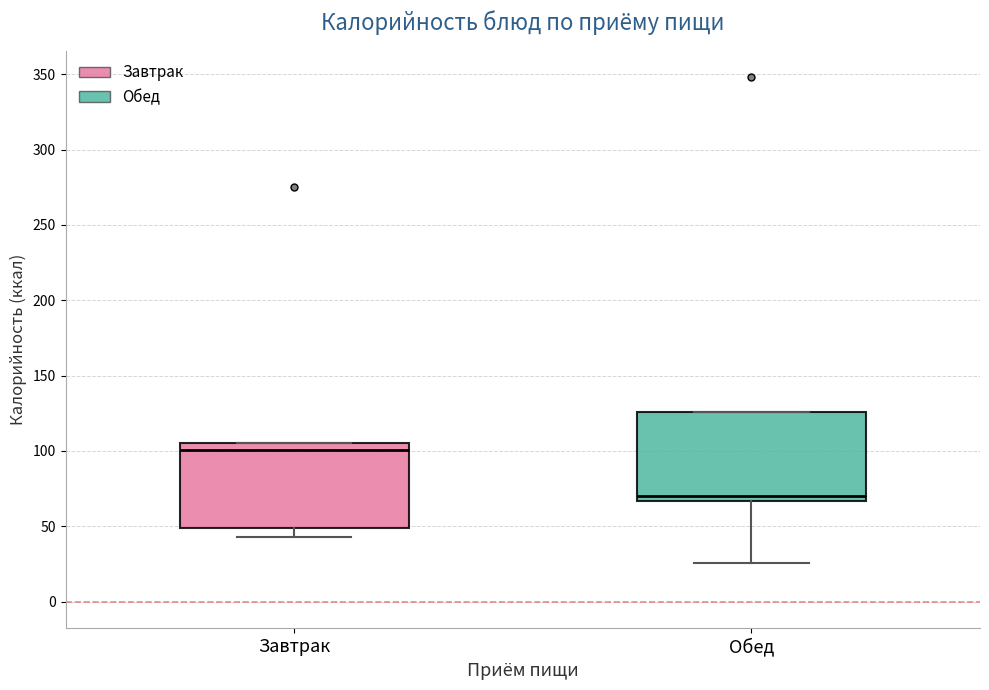

Where does the lower whisker of the box for Завтрак end on the y-axis? The values are not printed on the chart, so give them approximately, as read against the axis.

45